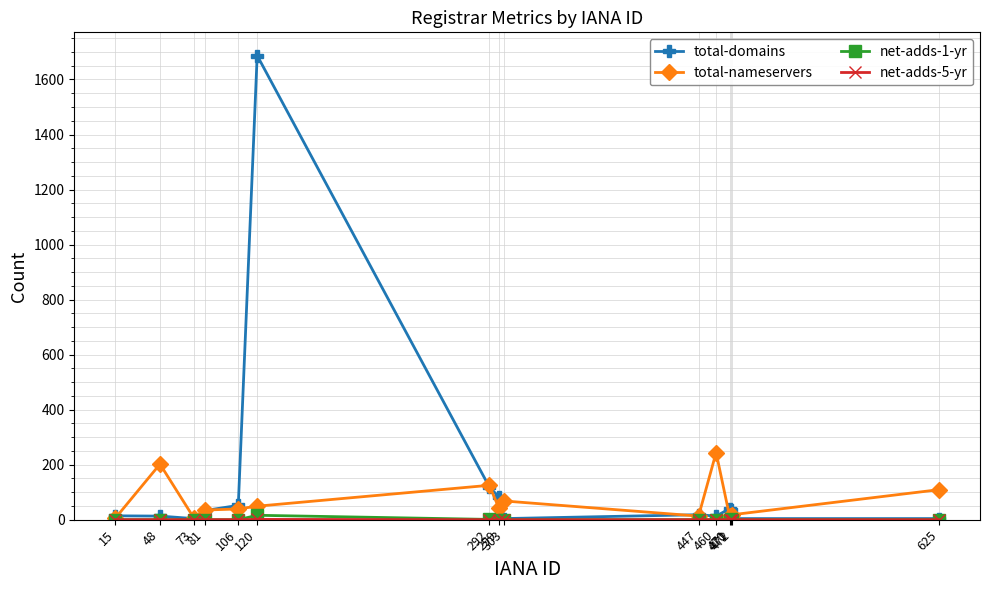

What is the highest value of the total-nameservers series?

244